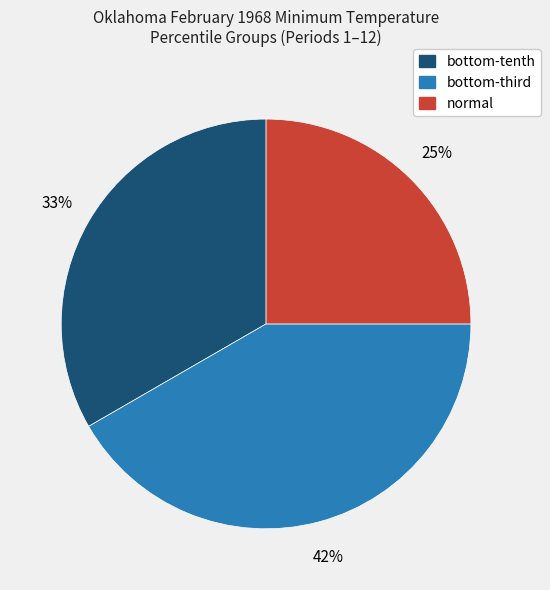

How many slices are in this pie chart?

3